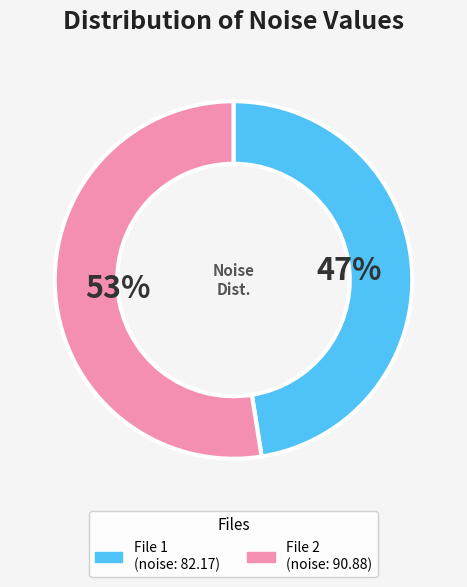

Does any single category account for the majority?

Yes